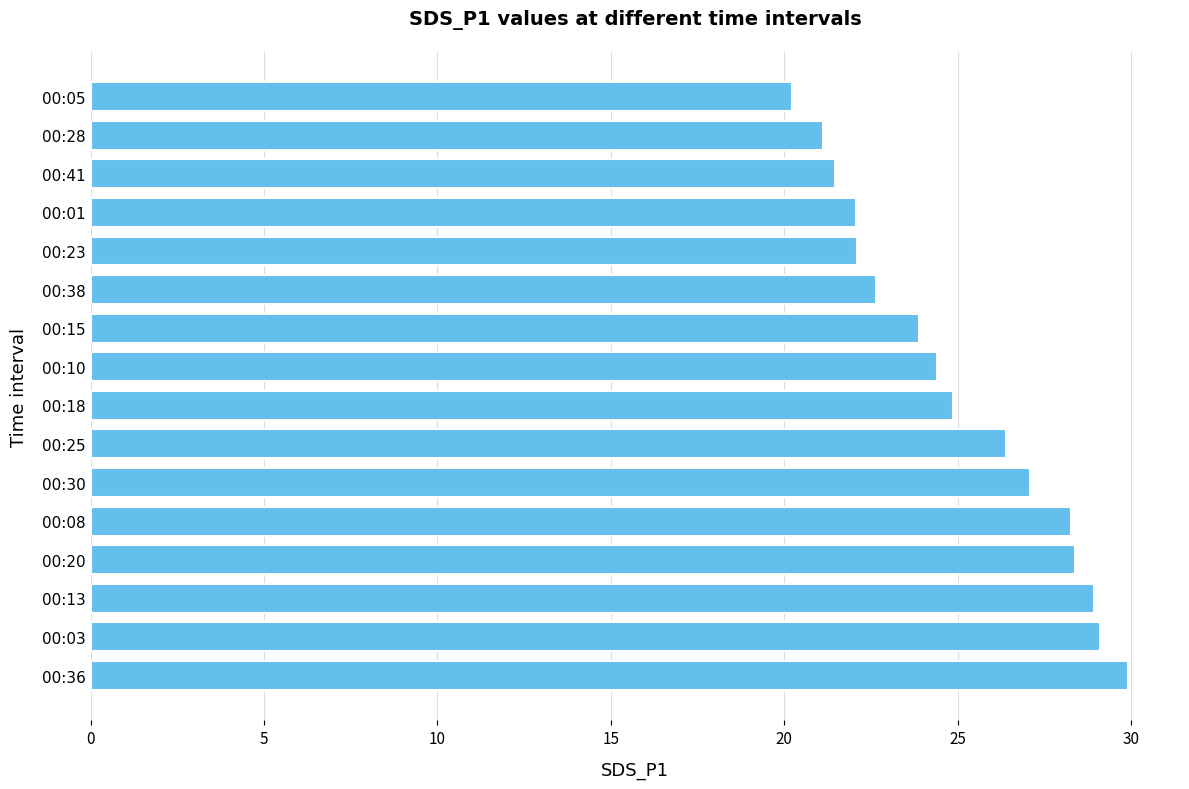

What is the ratio of the value at 00:20 to the value at 00:38?

1.3